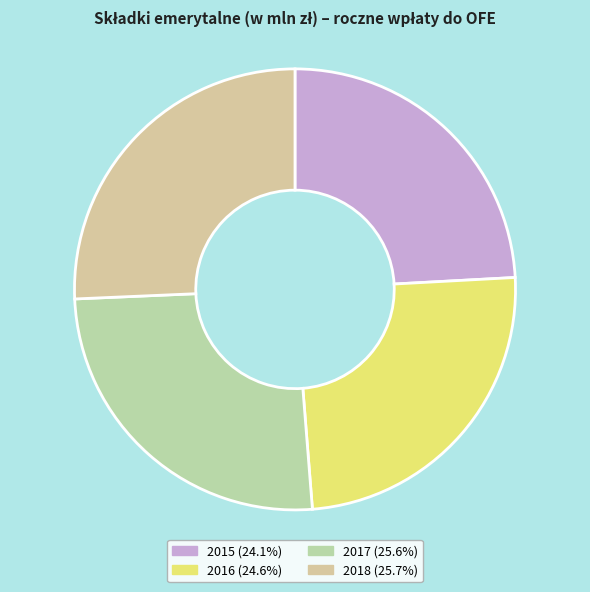

How many slices are in this pie chart?

4